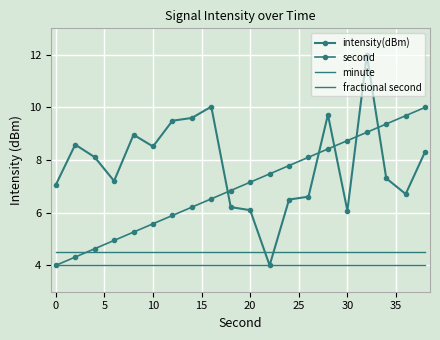

How many data points in intensity(dBm) are less than 8?

10